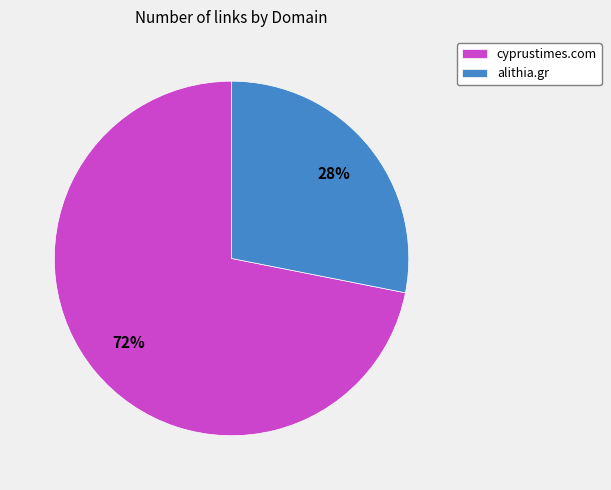

What is the smallest slice in the pie chart?

alithia.gr